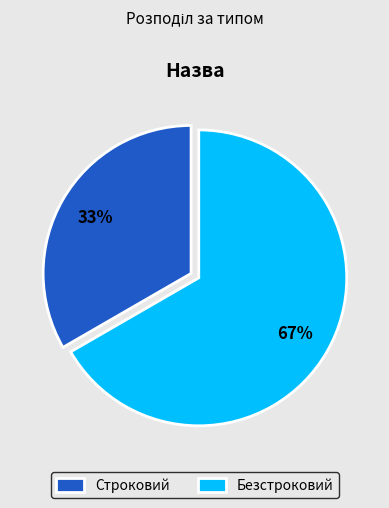

Which category accounts for the majority?

Безстроковий